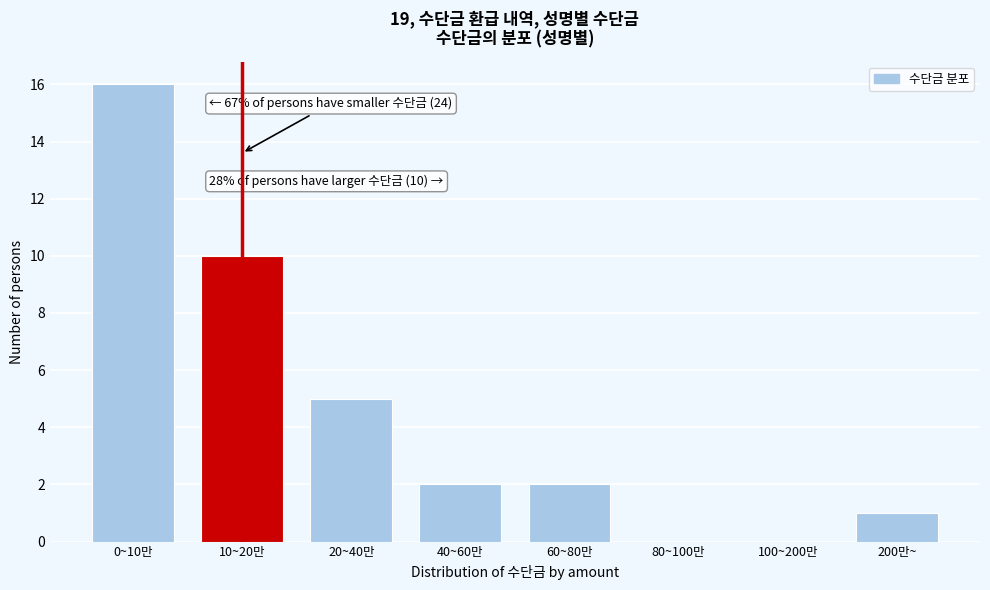

Reading right to left, what are all the values shown in this chart?

200만~=1	100~200만=0	80~100만=0	60~80만=2	40~60만=2	20~40만=5	10~20만=10	0~10만=16